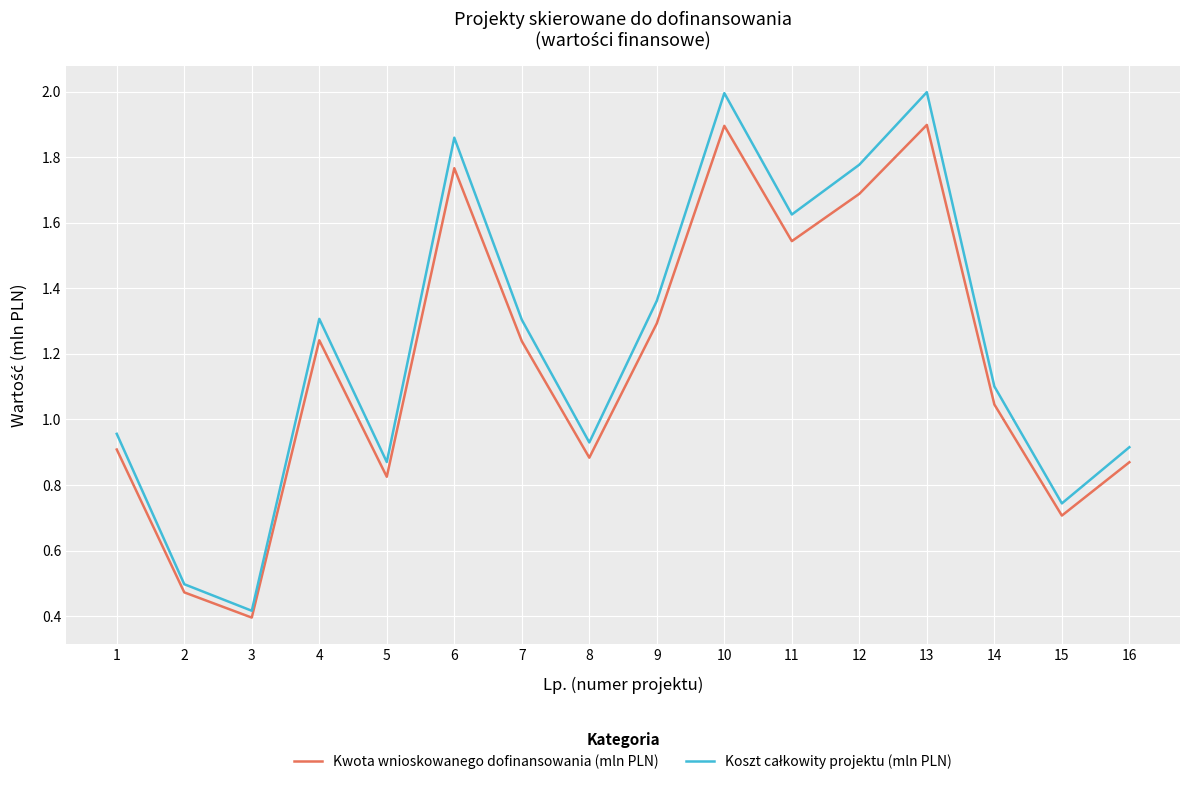

What is the greatest value displayed?

2.0